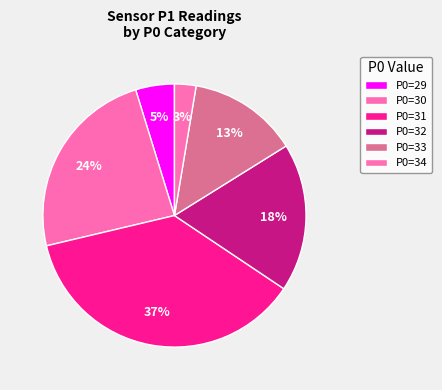

How many slices are in this pie chart?

6